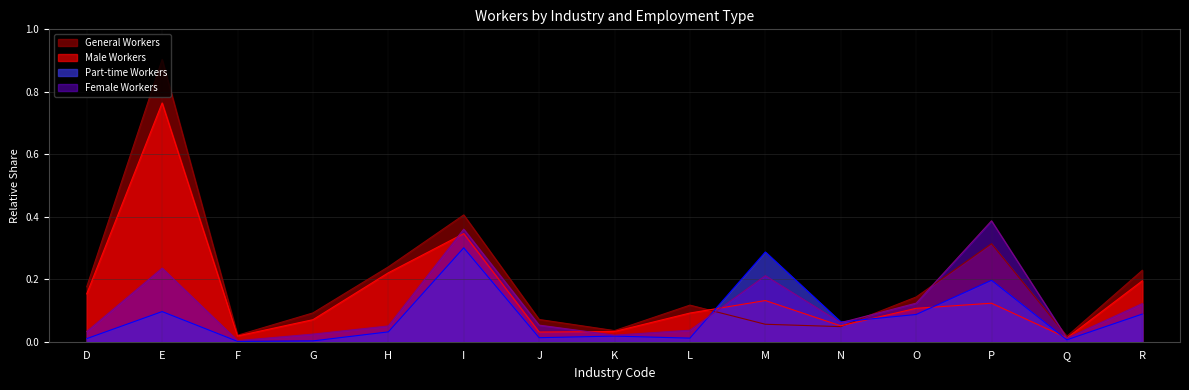

At which category is the sum across all series the highest?

E